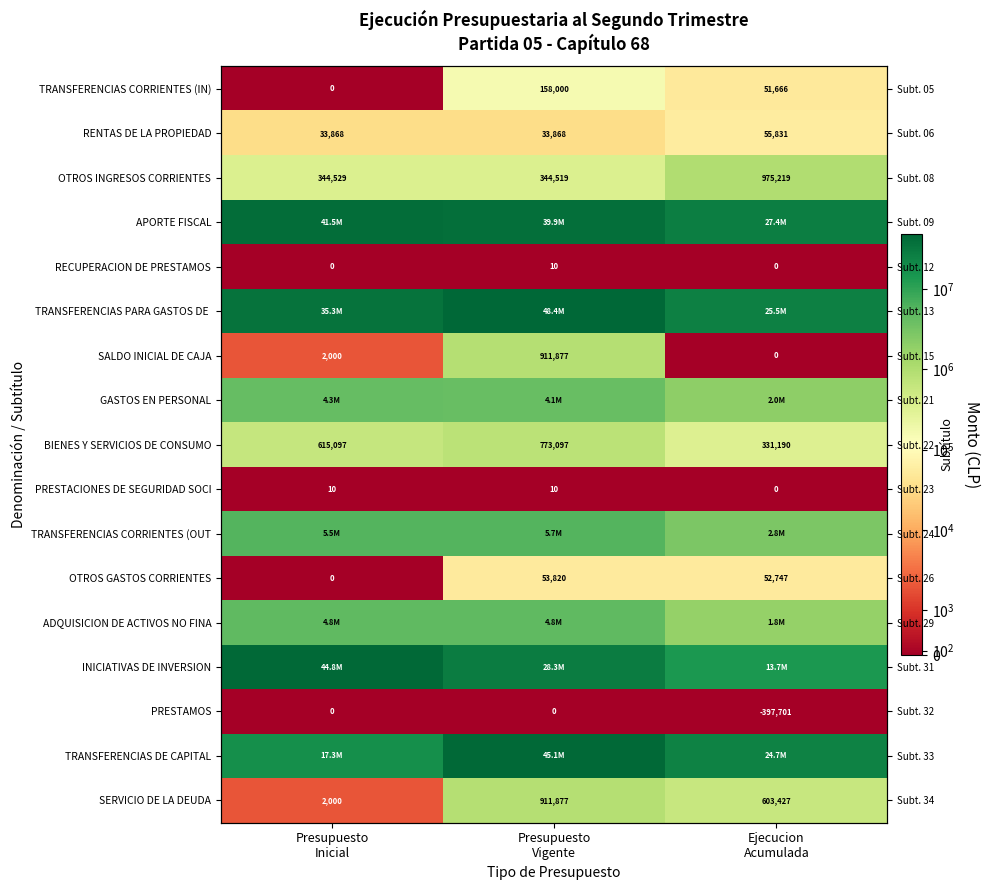

Is the value of INICIATIVAS DE INVERSION at Presupuesto Vigente greater than the value of ADQUISICION DE ACTIVOS NO FINA at Presupuesto Vigente?

Yes